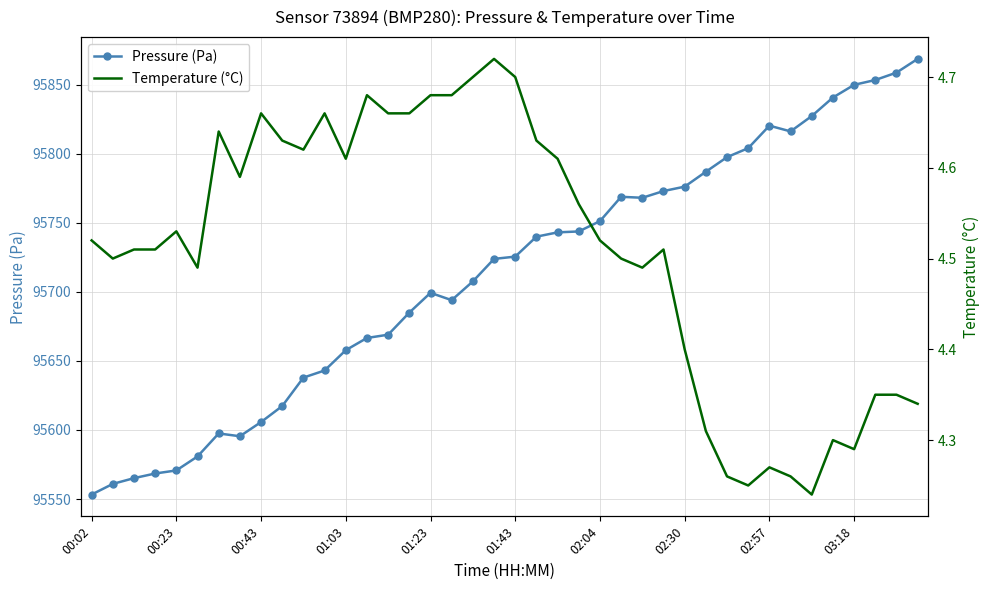

List the series in order of their overall mean, lowest first.

Temperature (°C), Pressure (Pa)